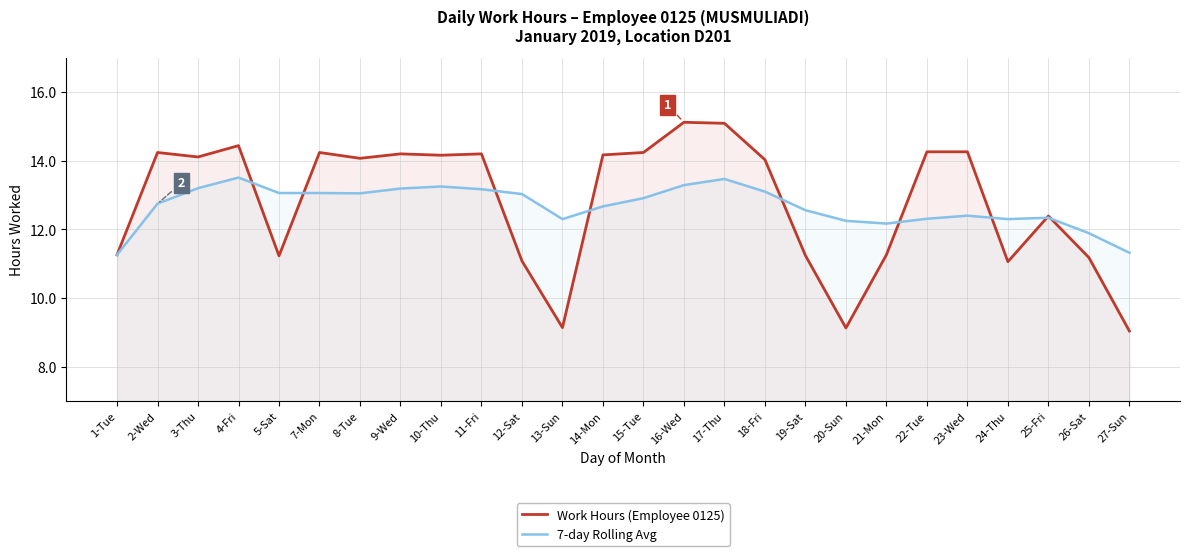

Where does the 7-day Rolling Avg series first go above 12?

2-Wed